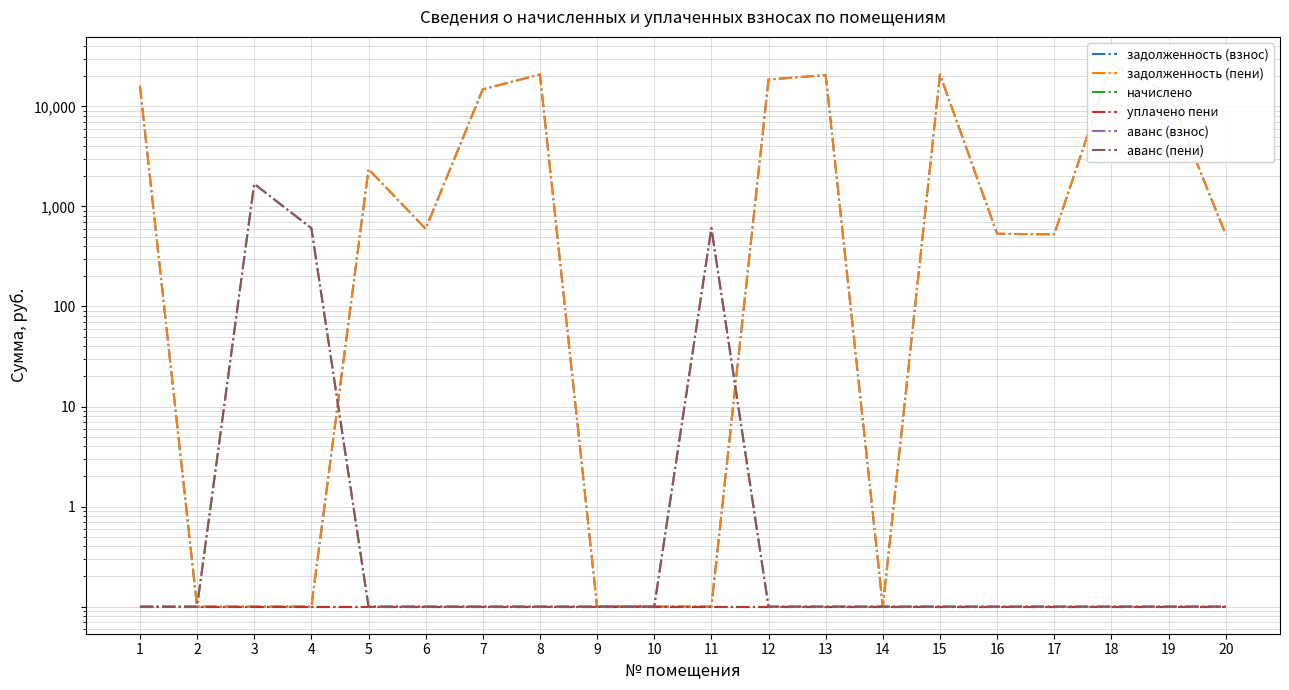

List the series in order of their peak value, lowest first.

начислено, уплачено пени, аванс (взнос), аванс (пени), задолженность (взнос), задолженность (пени)